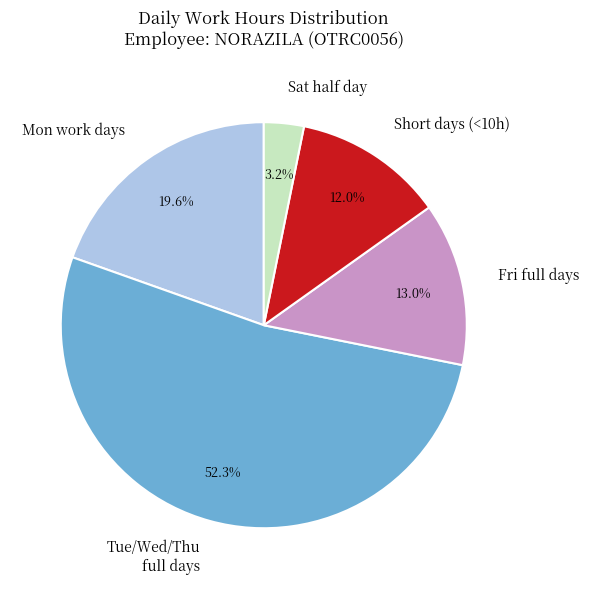

How many slices are in this pie chart?

5